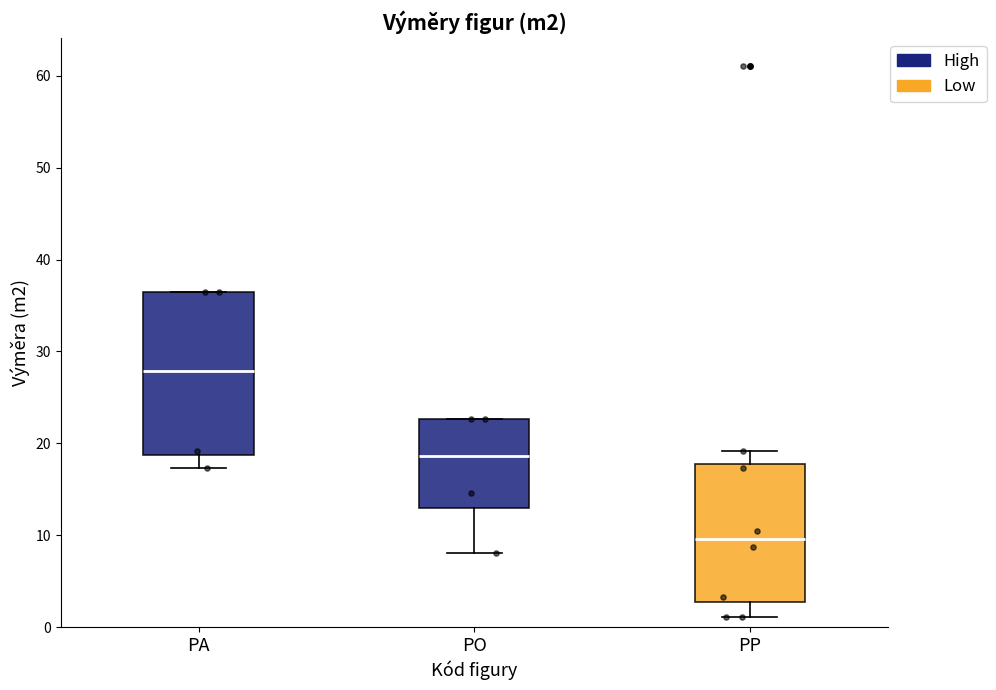

Which box has the lowest median line?

PP